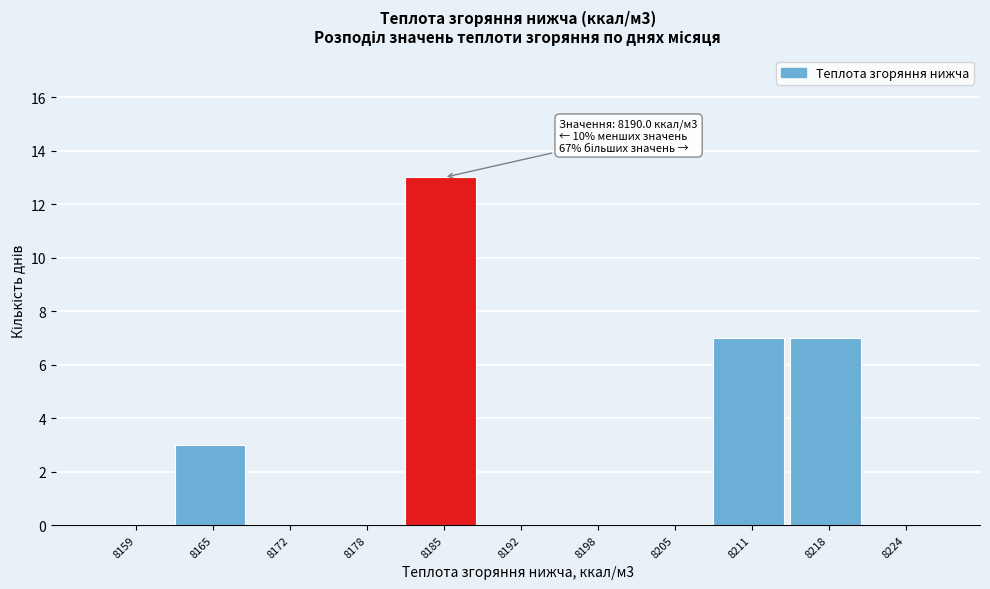

Reading right to left, list all the values displayed in this chart.

8224=0	8218=7	8211=7	8205=0	8198=0	8192=0	8185=13	8178=0	8172=0	8165=3	8159=0